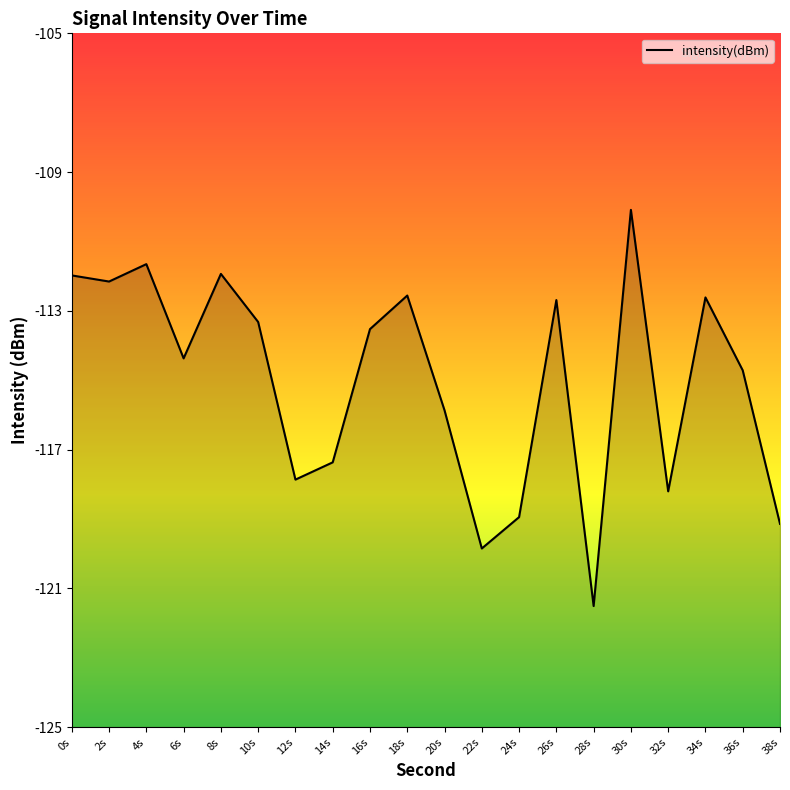

At which category does the chart reach its minimum across all series?

28s